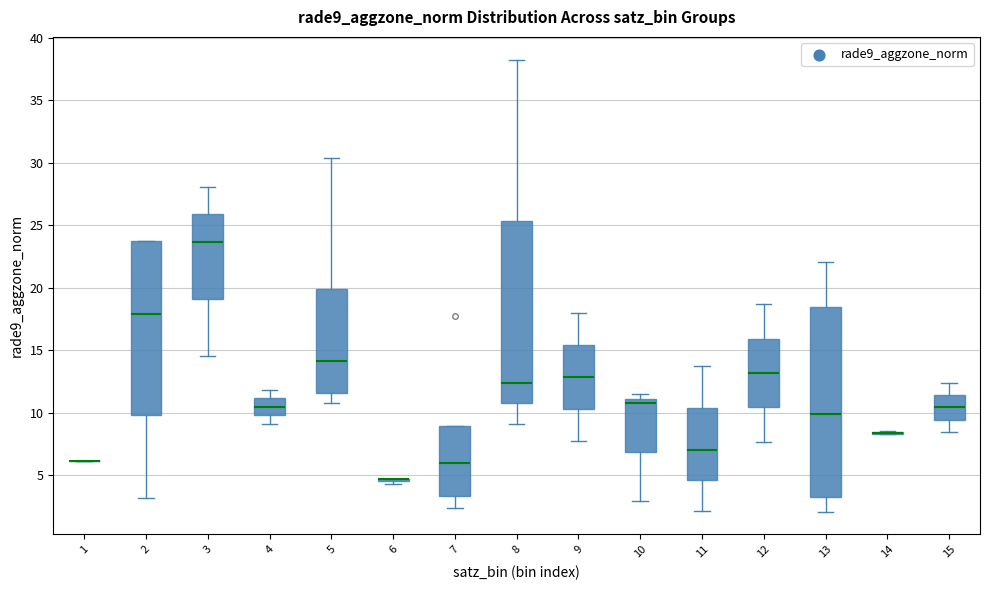

Reading left to right, transcribe this box plot: for each box, give where its median line is, the range the box spans, and where its two whiskers end, as read against the y-axis. The values are not printed on the chart, so give them approximately, as read against the axis.

1: box collapsed to a line at 6.0, whiskers 6.0 to 6.0
2: median 18.0, box 10.0 to 23.5, whiskers 3.0 to 23.5
3: median 23.5, box 19.0 to 26.0, whiskers 14.5 to 28.0
4: median 10.5, box 10.0 to 11.0, whiskers 9.0 to 12.0
5: median 14.0, box 11.5 to 20.0, whiskers 11.0 to 30.5
6: box collapsed to a line at 4.5, whiskers 4.5 to 4.5
7: median 6.0, box 3.5 to 9.0, whiskers 2.5 to 9.0
8: median 12.5, box 11.0 to 25.5, whiskers 9.0 to 38.5
9: median 13.0, box 10.5 to 15.5, whiskers 8.0 to 18.0
10: median 11.0 (just below the box's upper edge), box 7.0 to 11.0, whiskers 3.0 to 11.5
11: median 7.0, box 4.5 to 10.5, whiskers 2.0 to 13.5
12: median 13.0, box 10.5 to 16.0, whiskers 7.5 to 18.5
13: median 10.0, box 3.5 to 18.5, whiskers 2.0 to 22.0
14: box collapsed to a line at 8.5, whiskers 8.5 to 8.5
15: median 10.5, box 9.5 to 11.5, whiskers 8.5 to 12.5